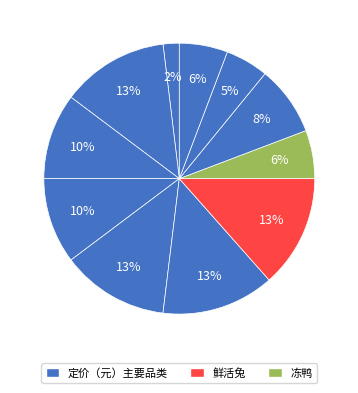

How many segments does this pie chart have?

11